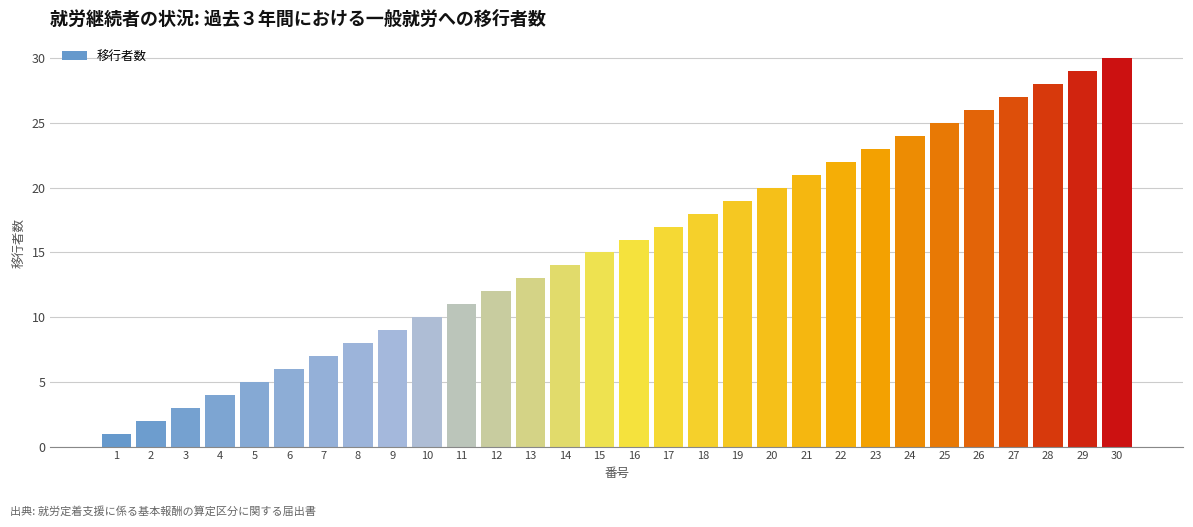

True or false: the data shows 6 at 4.

False